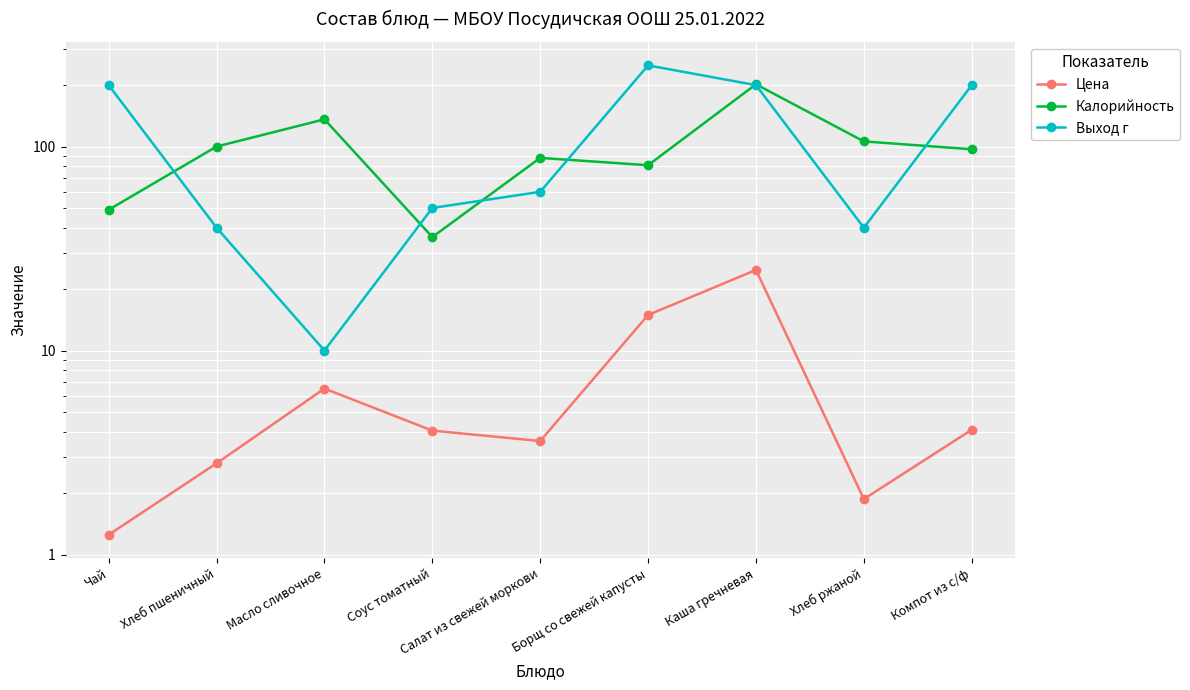

What is the difference between the second highest and second lowest values in the Калорийность series?

87.0